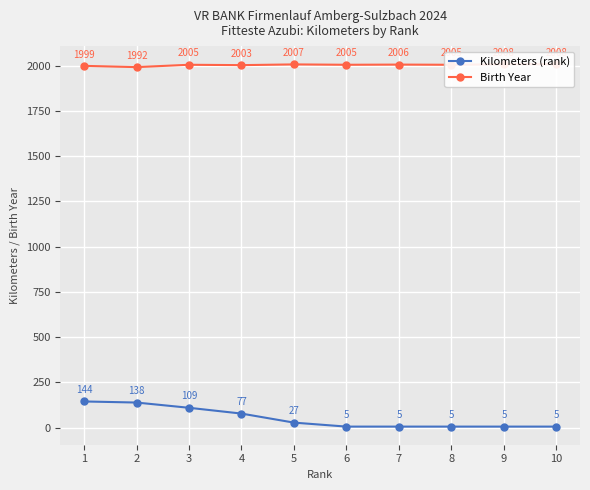

In Birth Year, how many points are higher than both neighbors (excluding endpoints)?

3